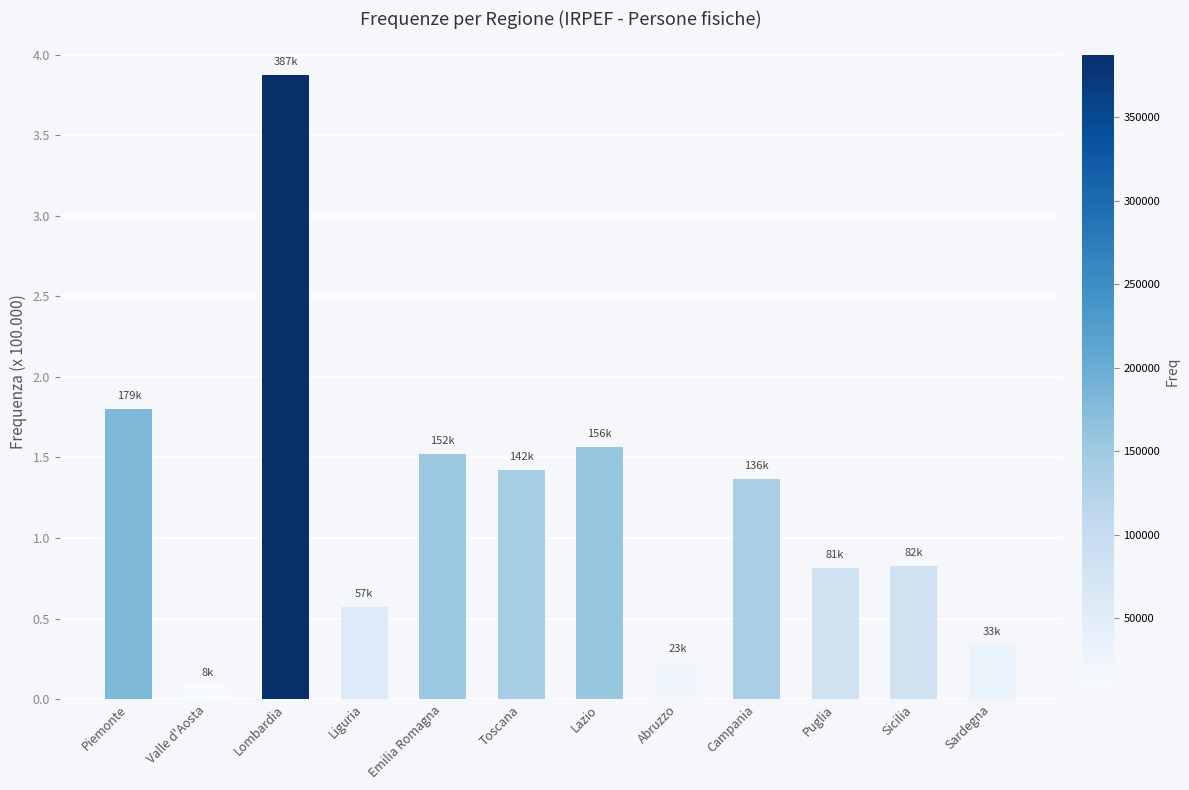

Does the chart contain any negative values?

No